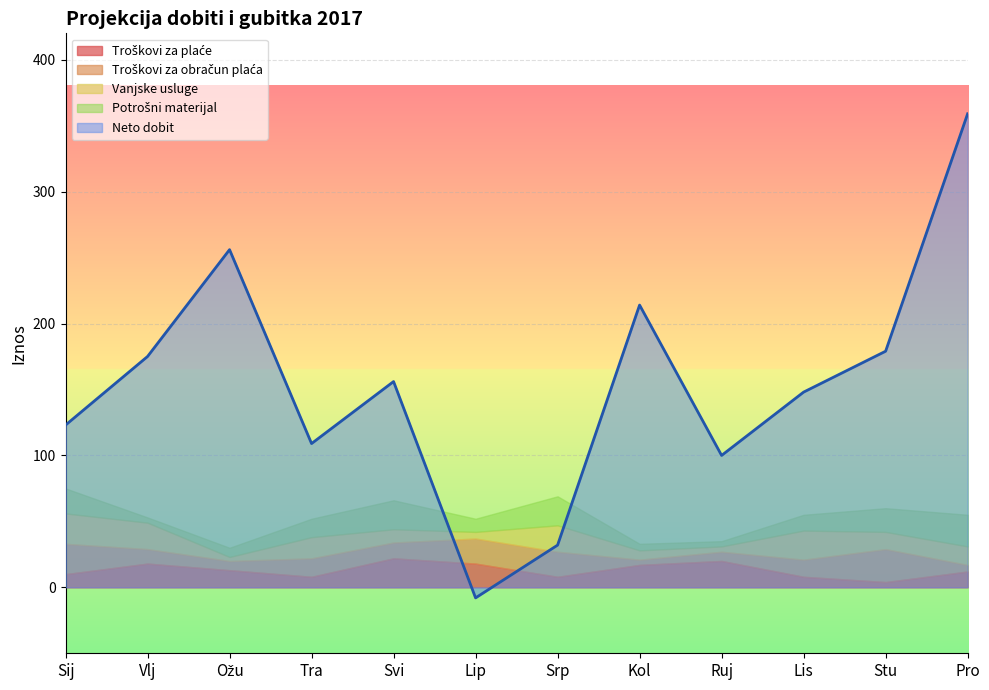

Rank the series at Kol from lowest to highest value.

Troškovi za obračun plaća, Potrošni materijal, Vanjske usluge, Troškovi za plaće, Neto dobit